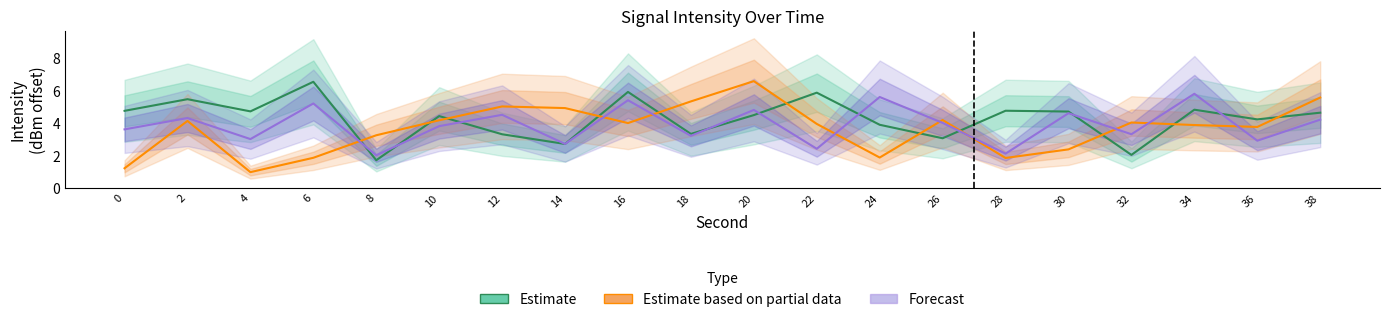

What is the total value across all series at 32?

9.5